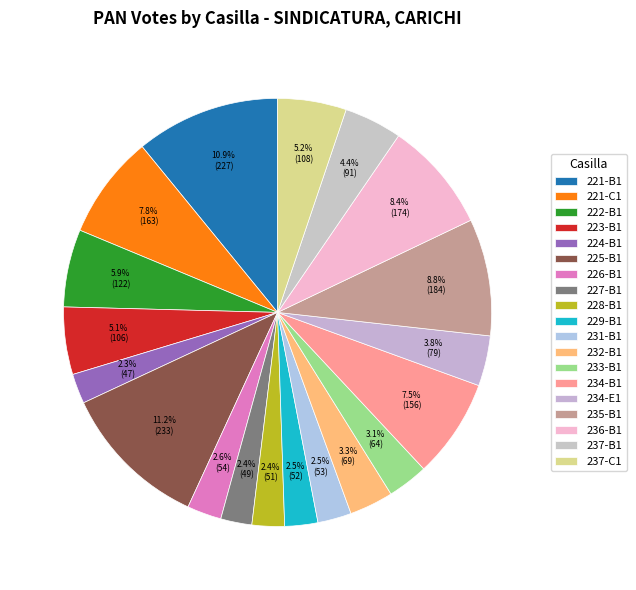

Approximately how many times larger is the value at 227-B1 compared to 223-B1?

0.5